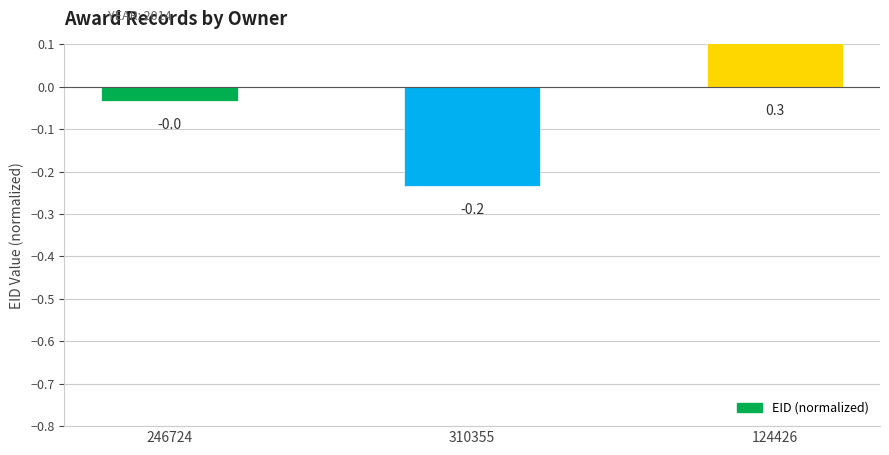

Does the chart contain any negative values?

Yes